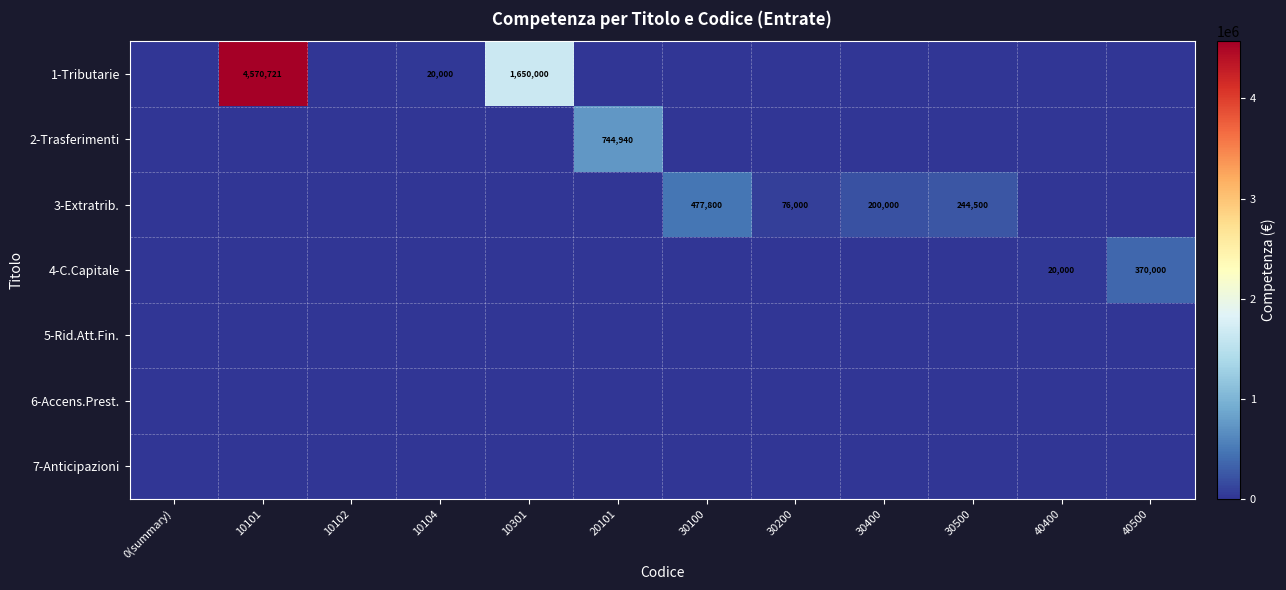

Between 10301 and 10104, which is larger?

10301